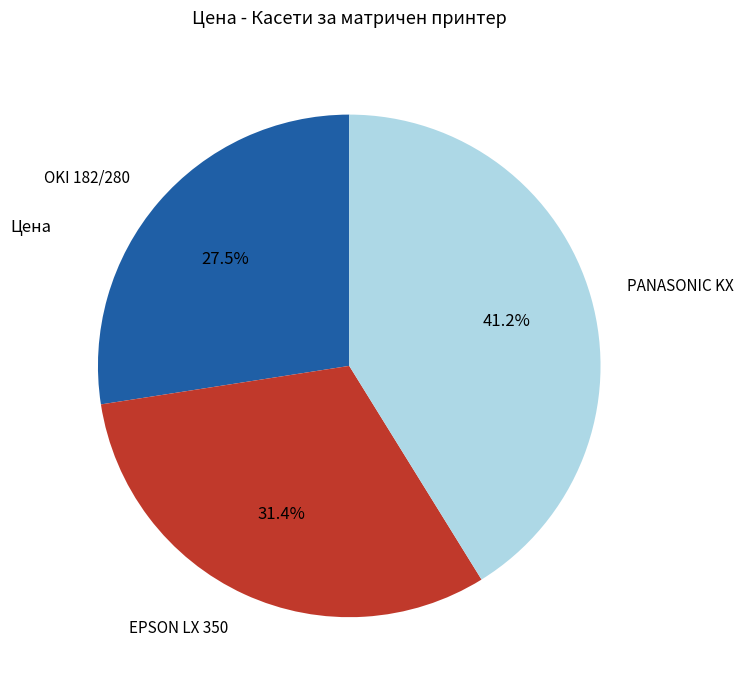

Is EPSON LX 350 the majority of the pie?

No